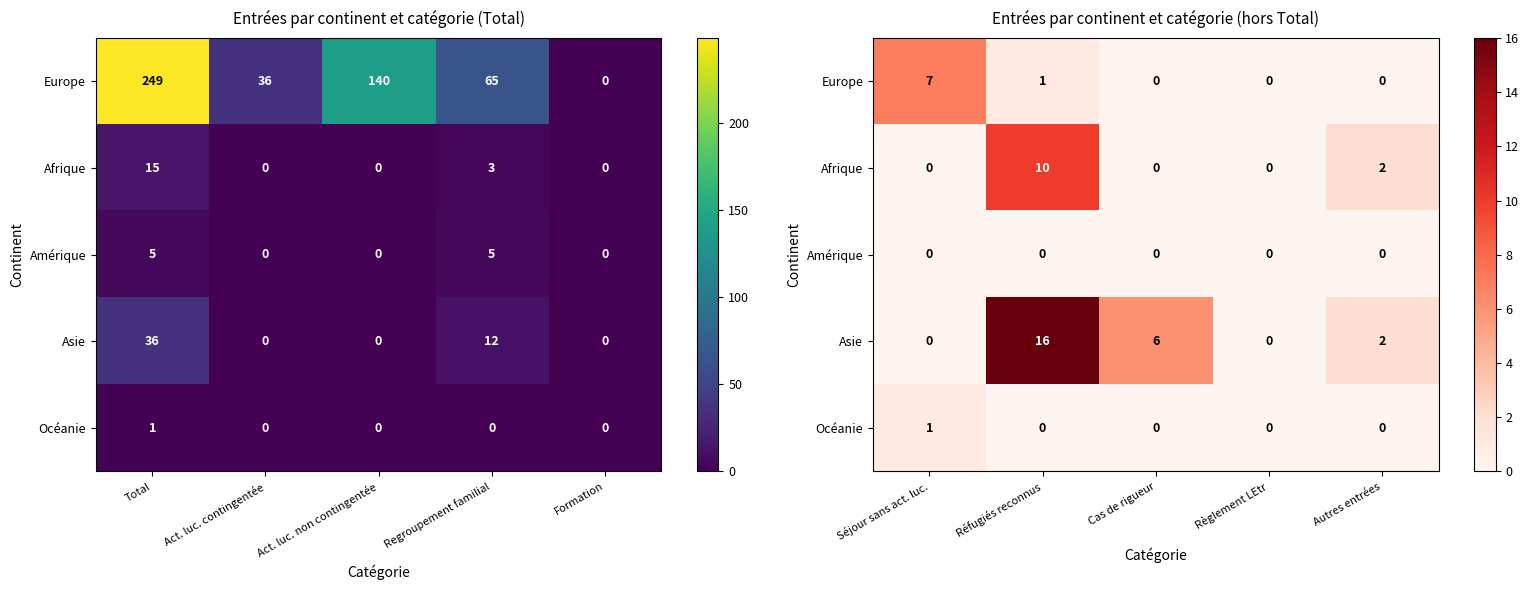

What is the difference between the maximum and minimum values in the Océanie series?

1